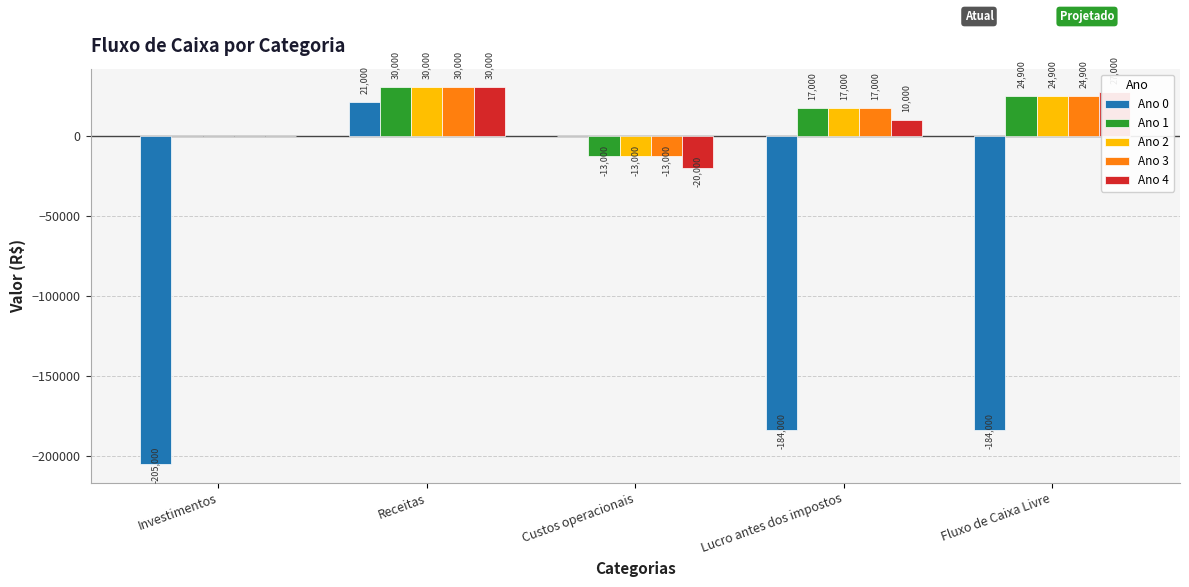

What is the maximum value shown in the chart?

30000